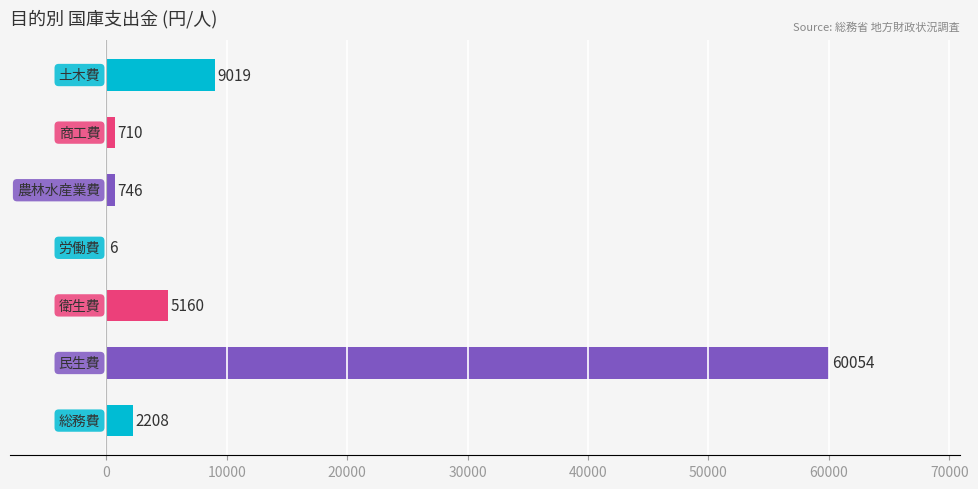

How many categories are shown in the chart?

7